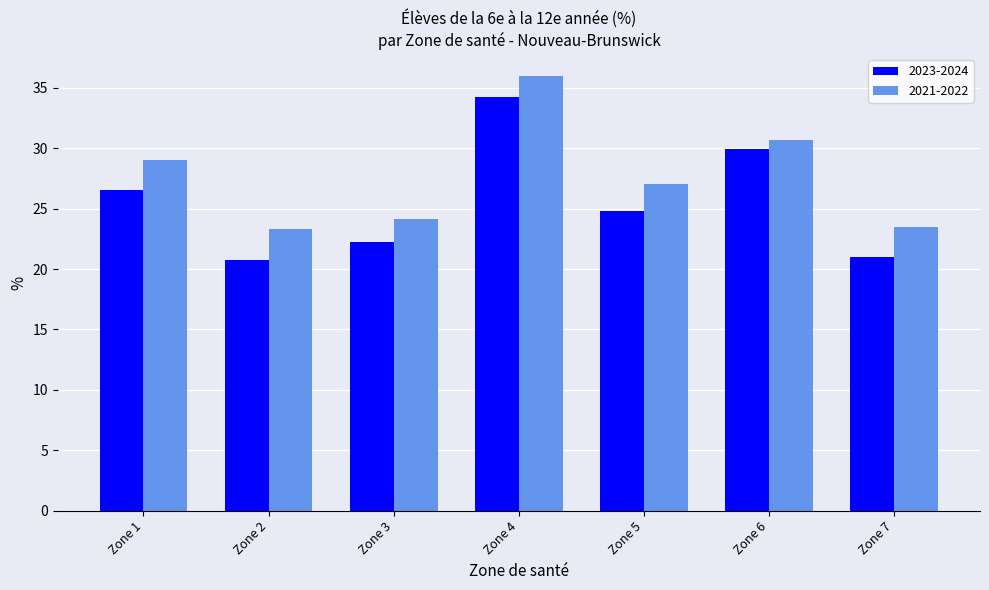

What is the value of the 2023-2024 bar at the 7th from the left?

21.0